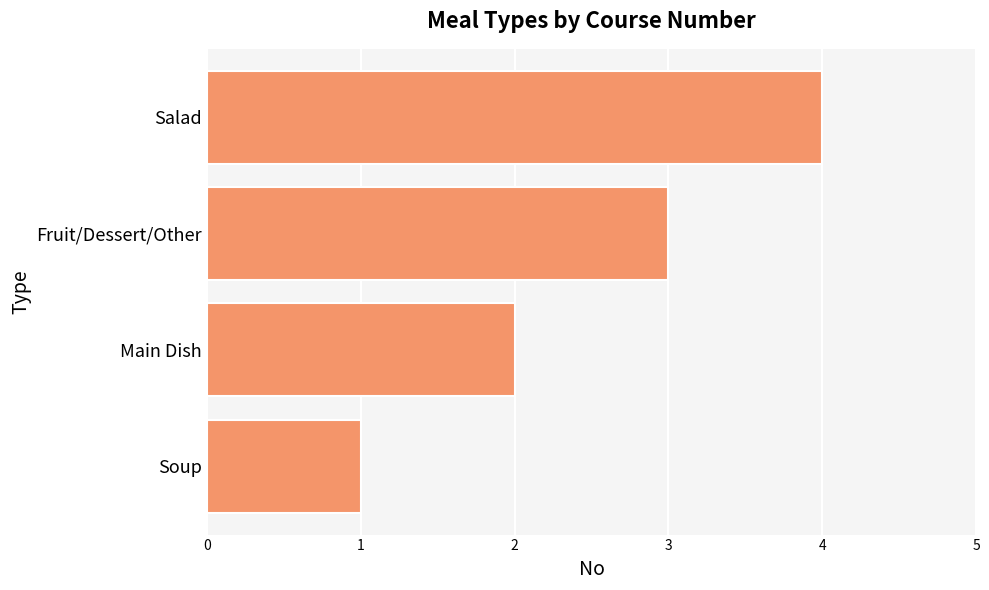

Which label corresponds to the largest value in the chart?

Salad